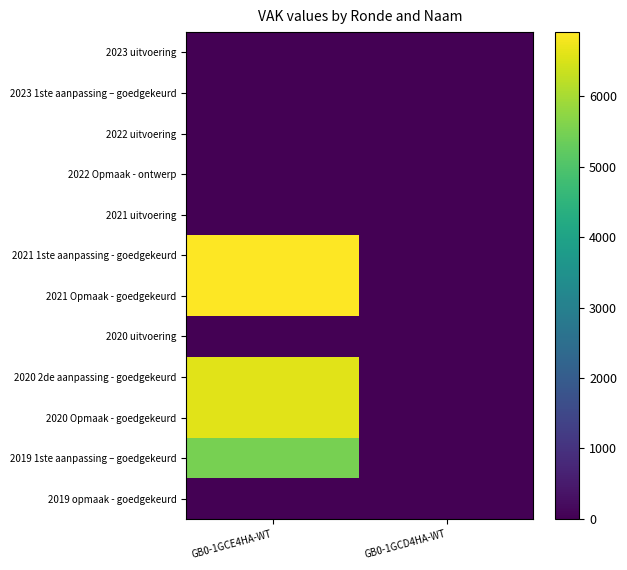

Between GB0-1GCE4HA-WT and GB0-1GCD4HA-WT, which series saw the biggest shift?

2021 1ste aanpassing - goedgekeurd